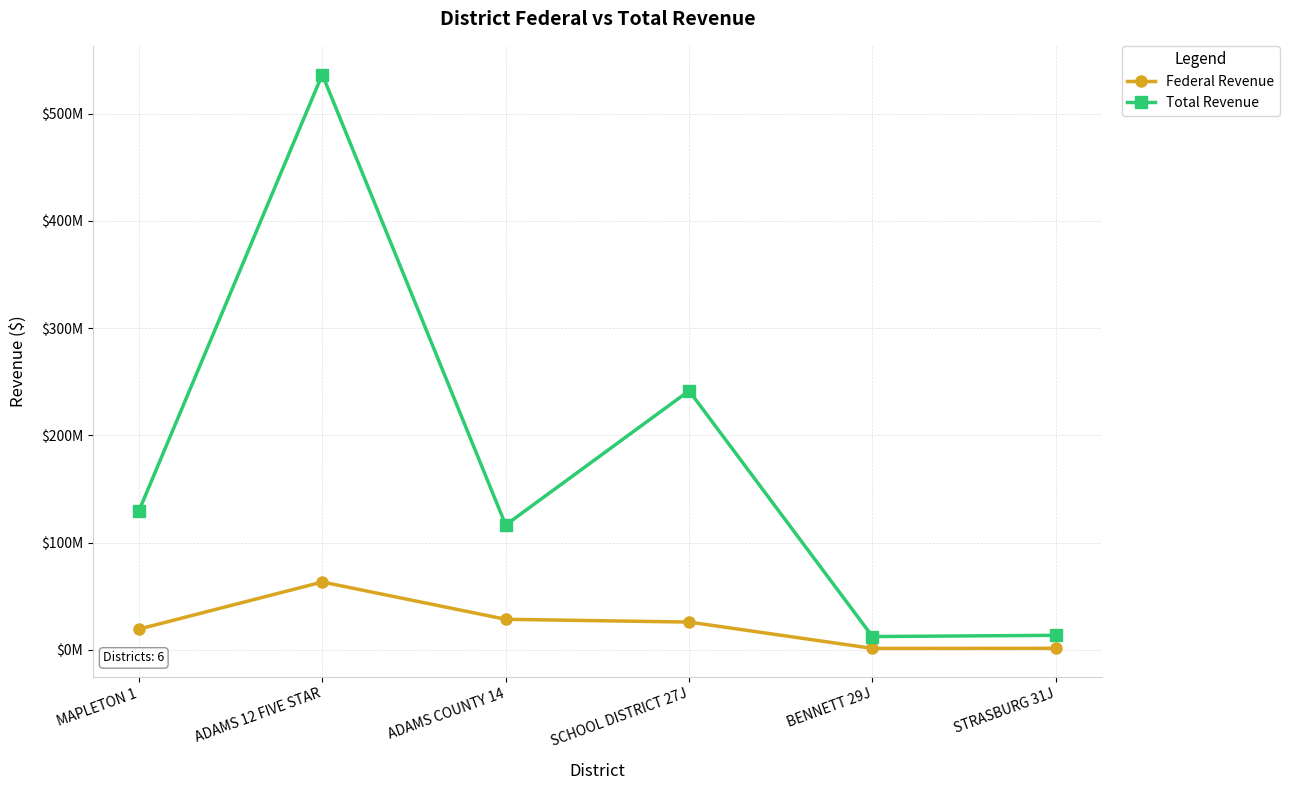

How many series are shown in this chart?

2